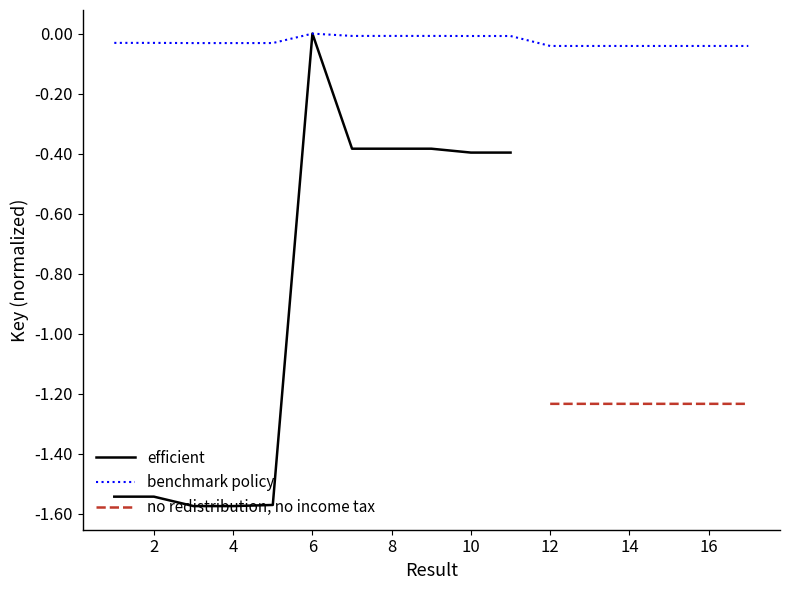

The value of benchmark policy at 6 is -0.0. True or false?

True